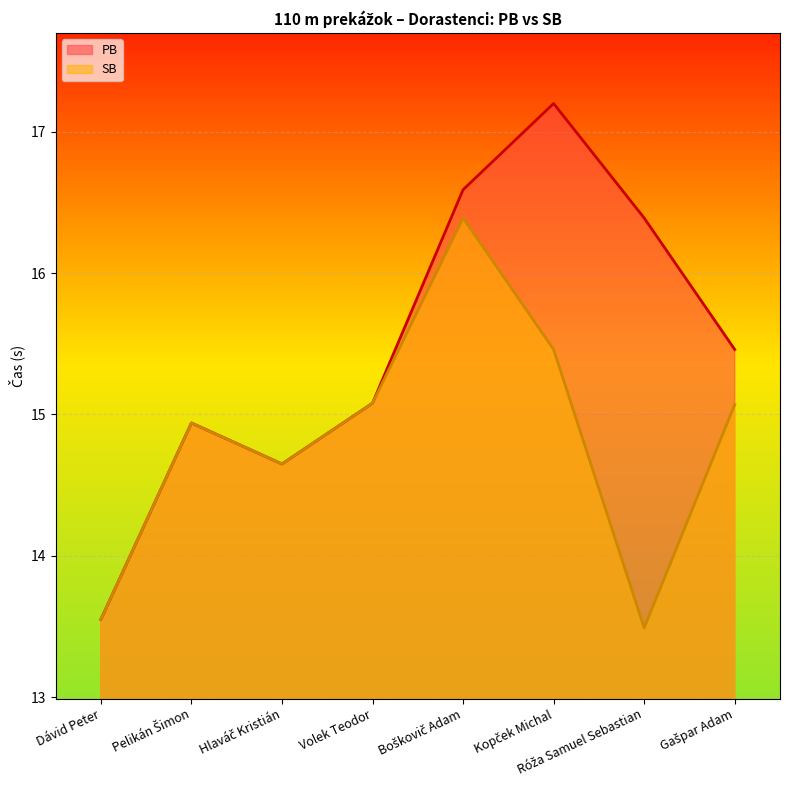

Reading right to left, transcribe all the data shown in this chart.

PB: 15.5	16.4	17.2	16.6	15.1	14.7	14.9	13.6
SB: 15.1	13.5	15.5	16.4	15.1	14.7	14.9	13.6